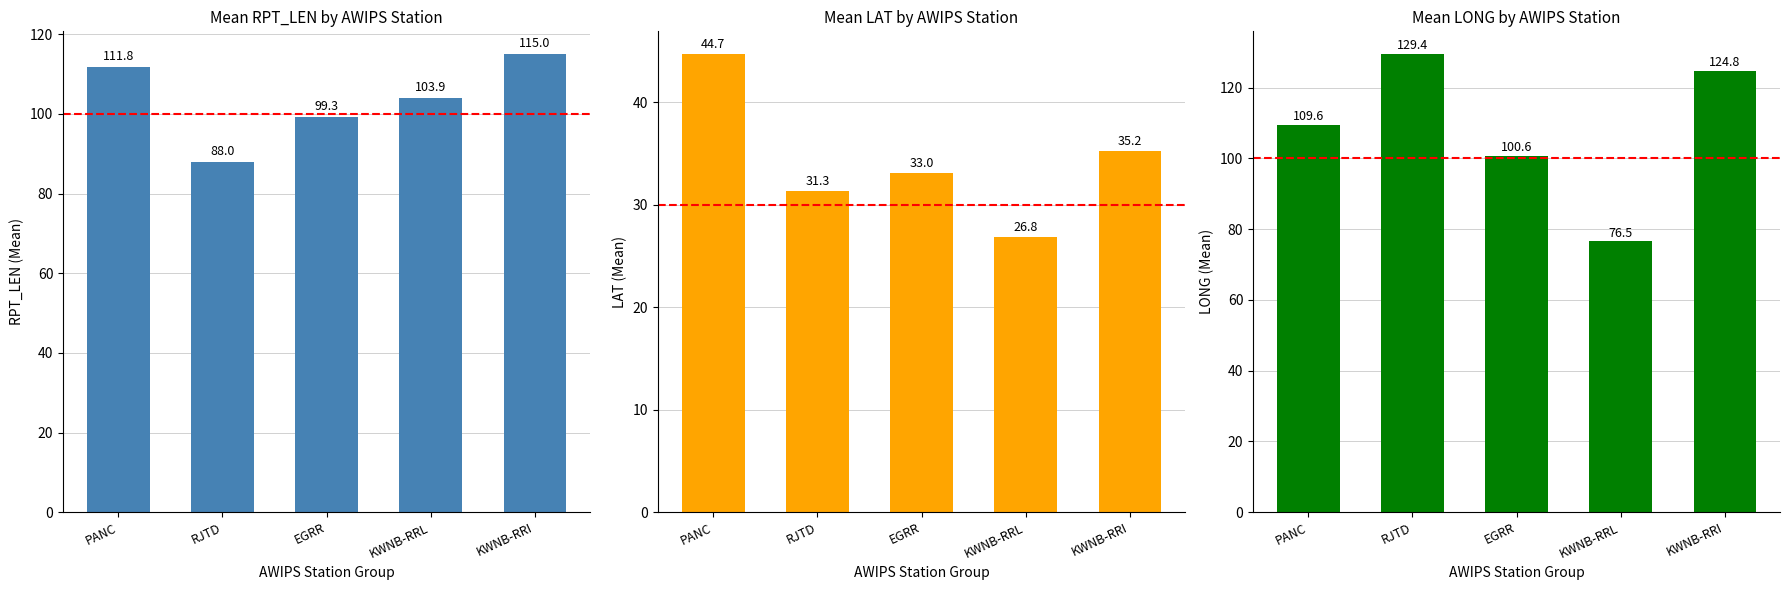

The RPT_LEN series shows 103.9 at KWNB-RRL. True or false?

True